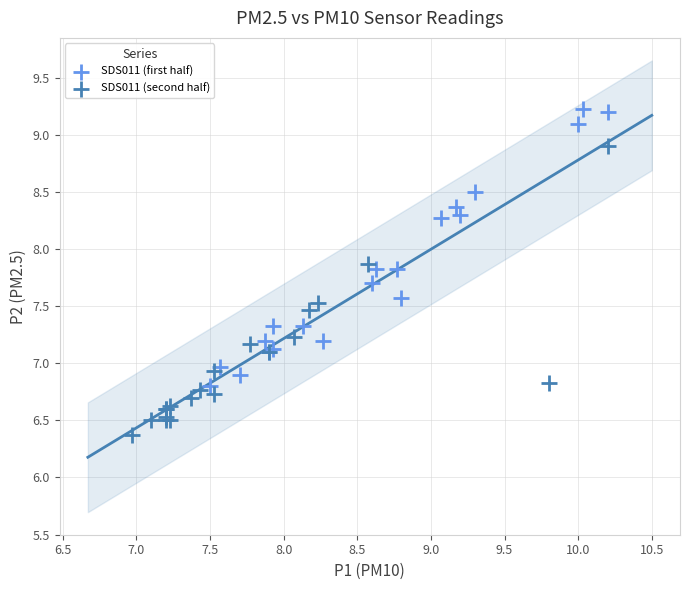

Which series contains the lowest Y value?

SDS011 (second half)